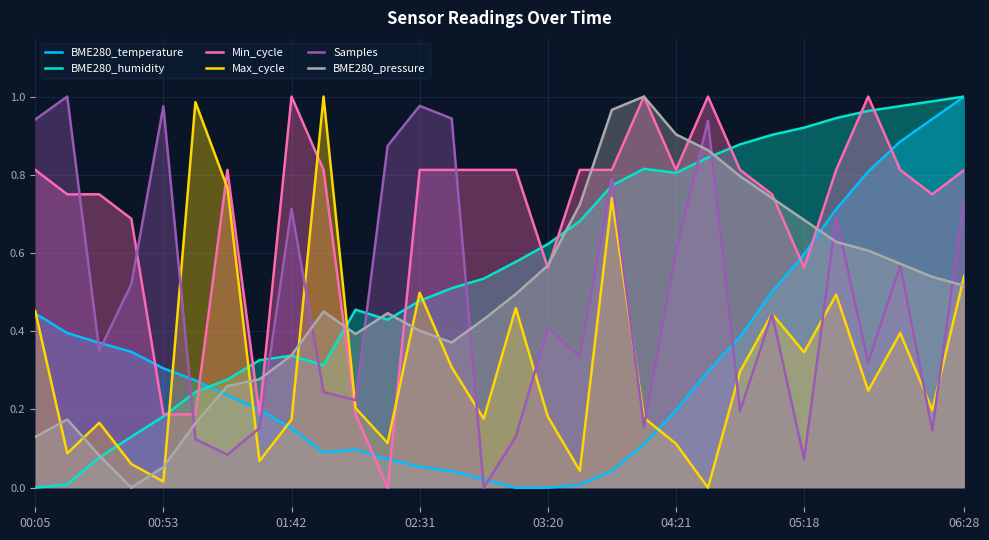

The Max_cycle series shows 0.3 at 03:20. True or false?

False